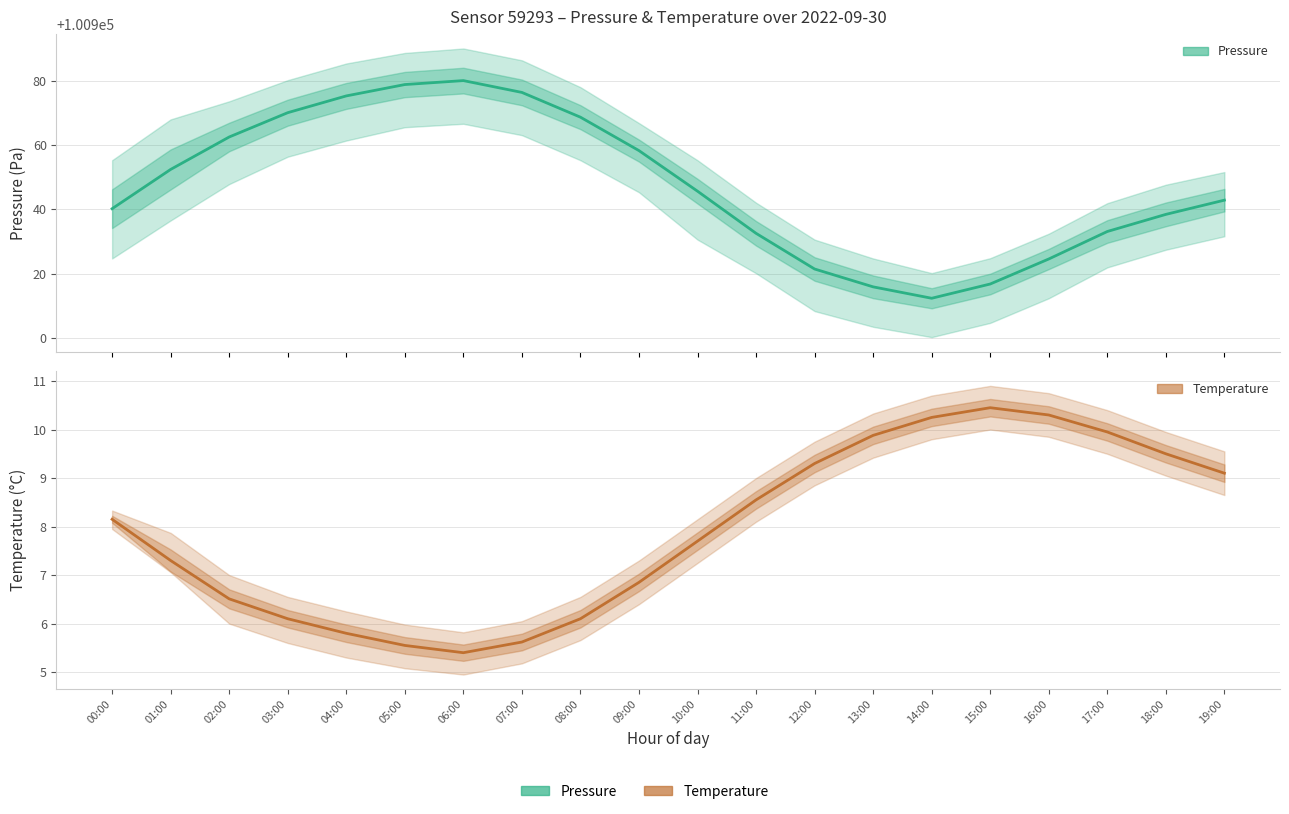

What is the spread (max minus min) of values at 02:00?

100956.0